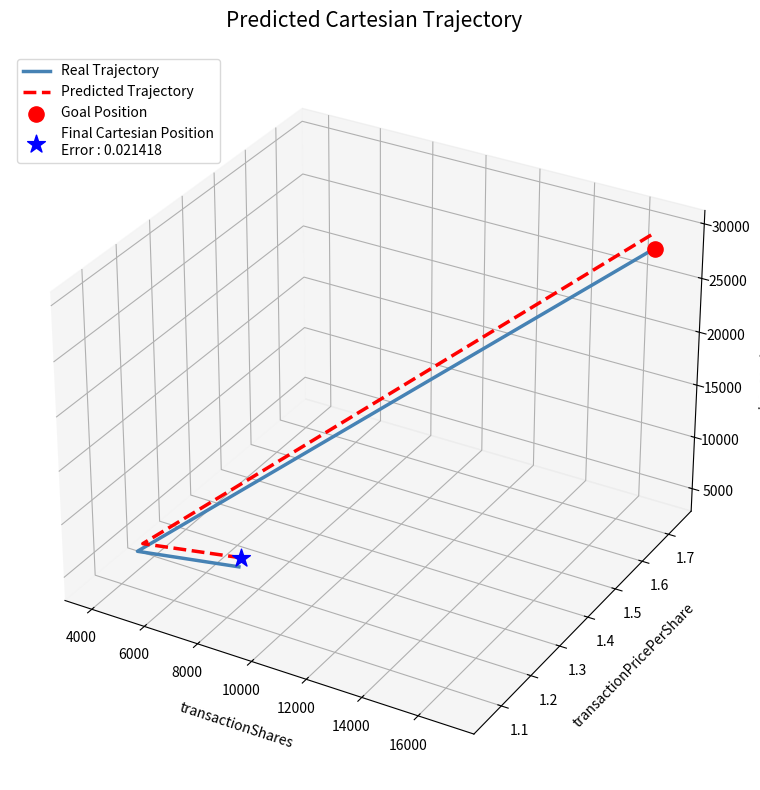

At how many categories does at least one series exceed 0?

1